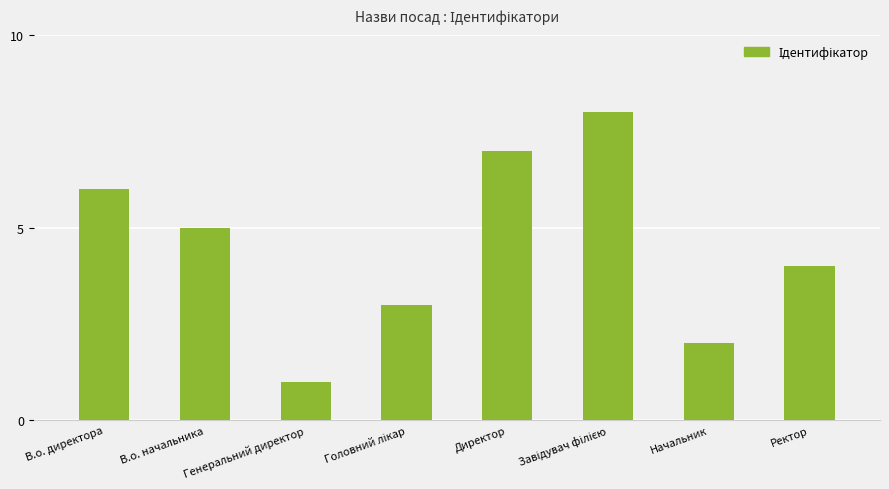

At which label is the value closest to 4?

Ректор